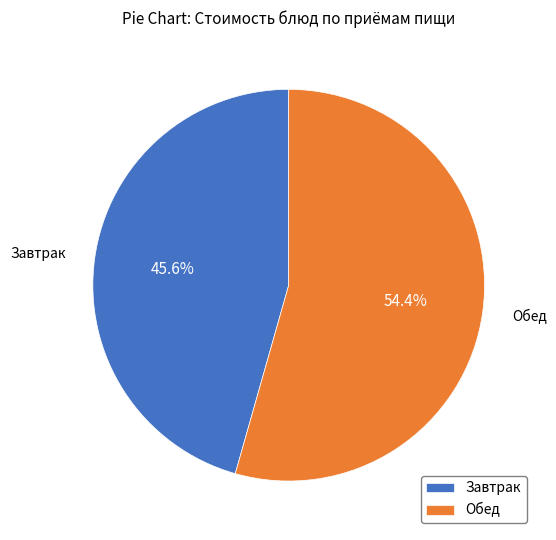

Which category accounts for the majority?

Обед